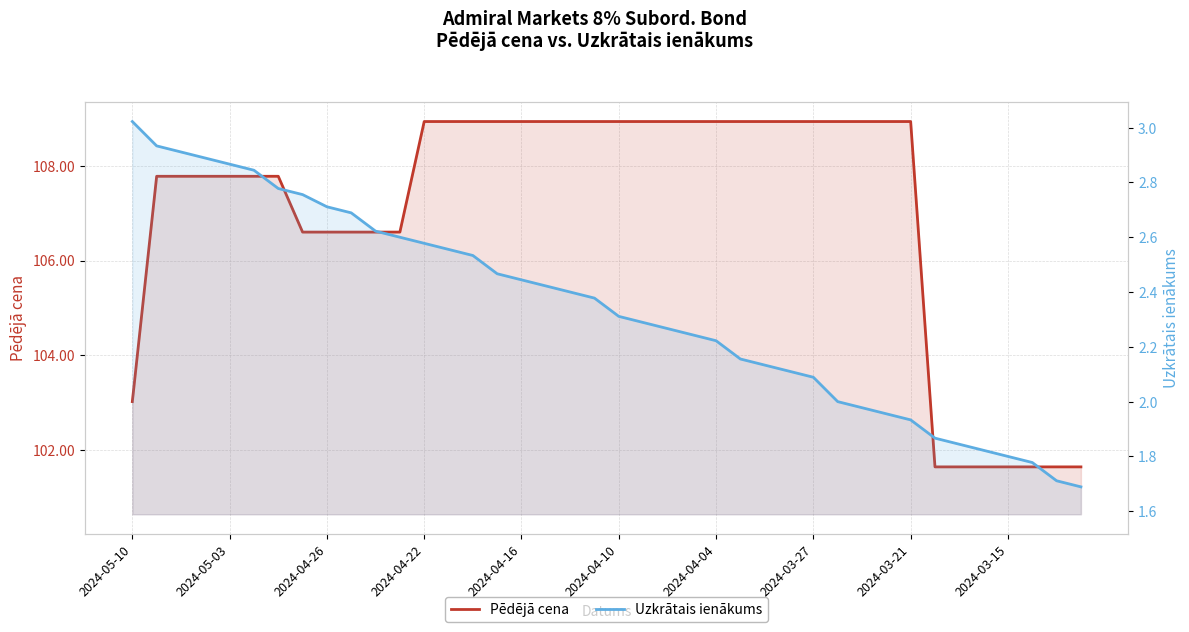

What is the average value of the Uzkrātais ienākums series?

2.3